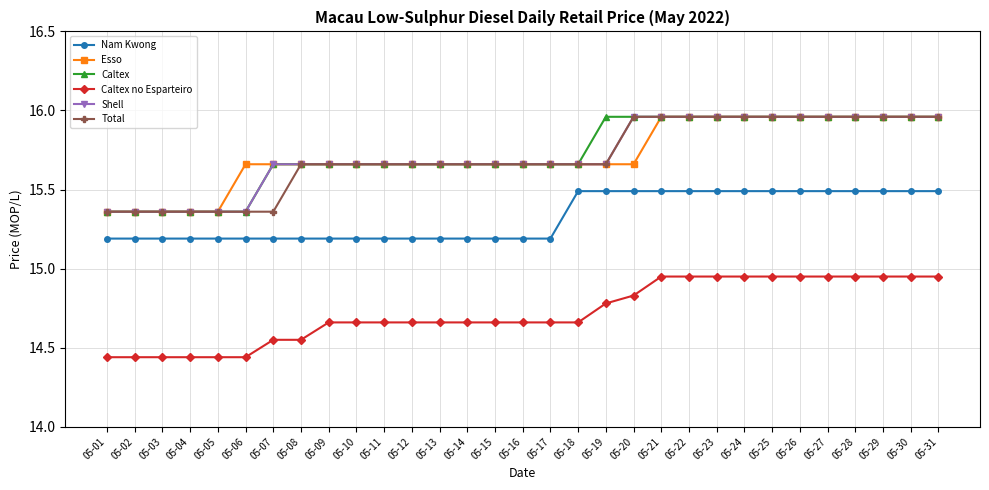

How many lines are shown in the chart?

6